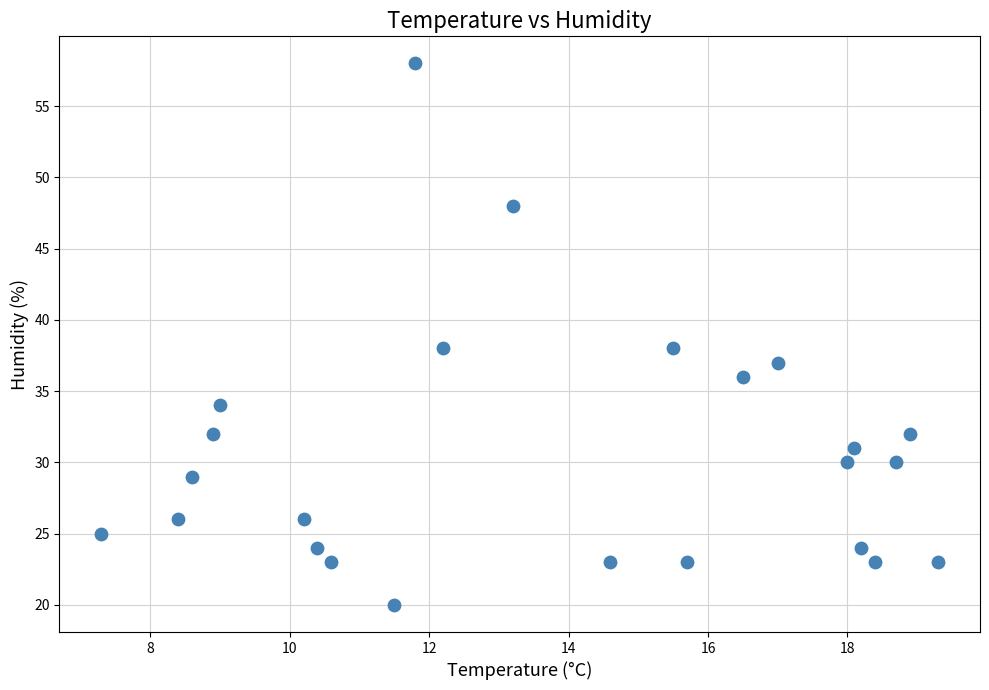

What is the range of Y values (max minus min)?

38